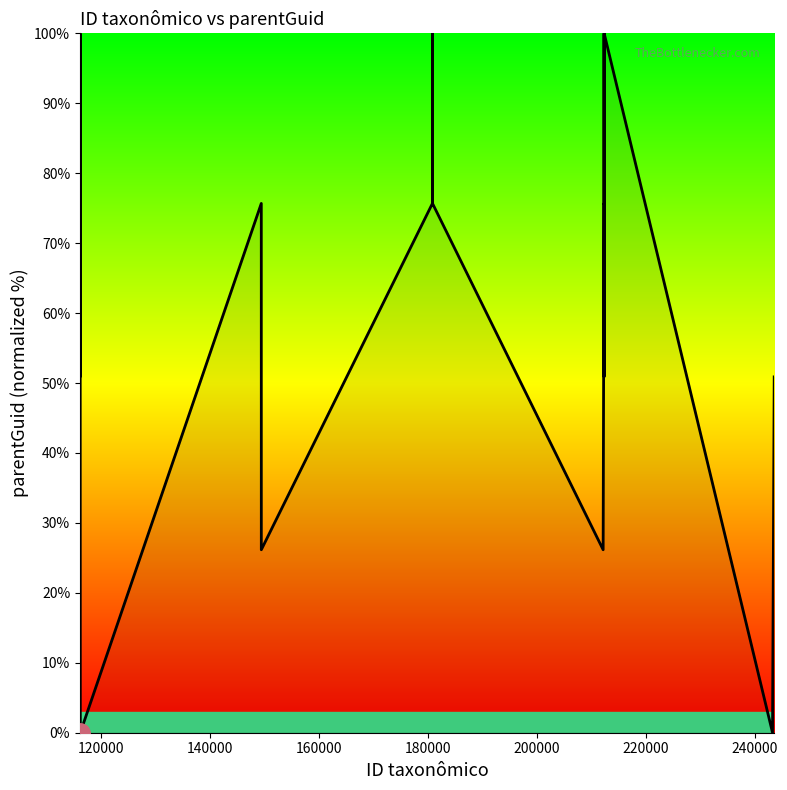

What is the difference between the maximum and minimum values?

100.0